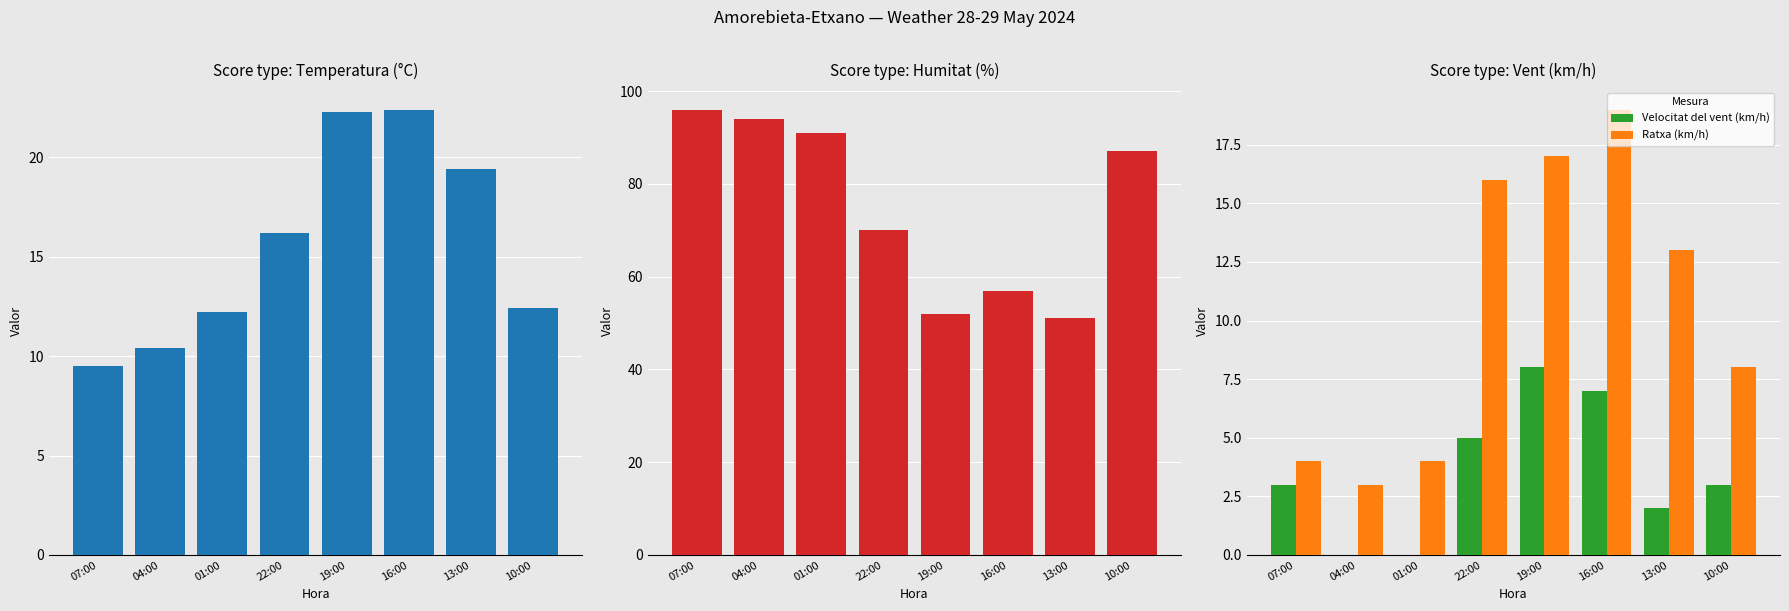

Which category has the highest value in the Humitat (%) series?

07:00